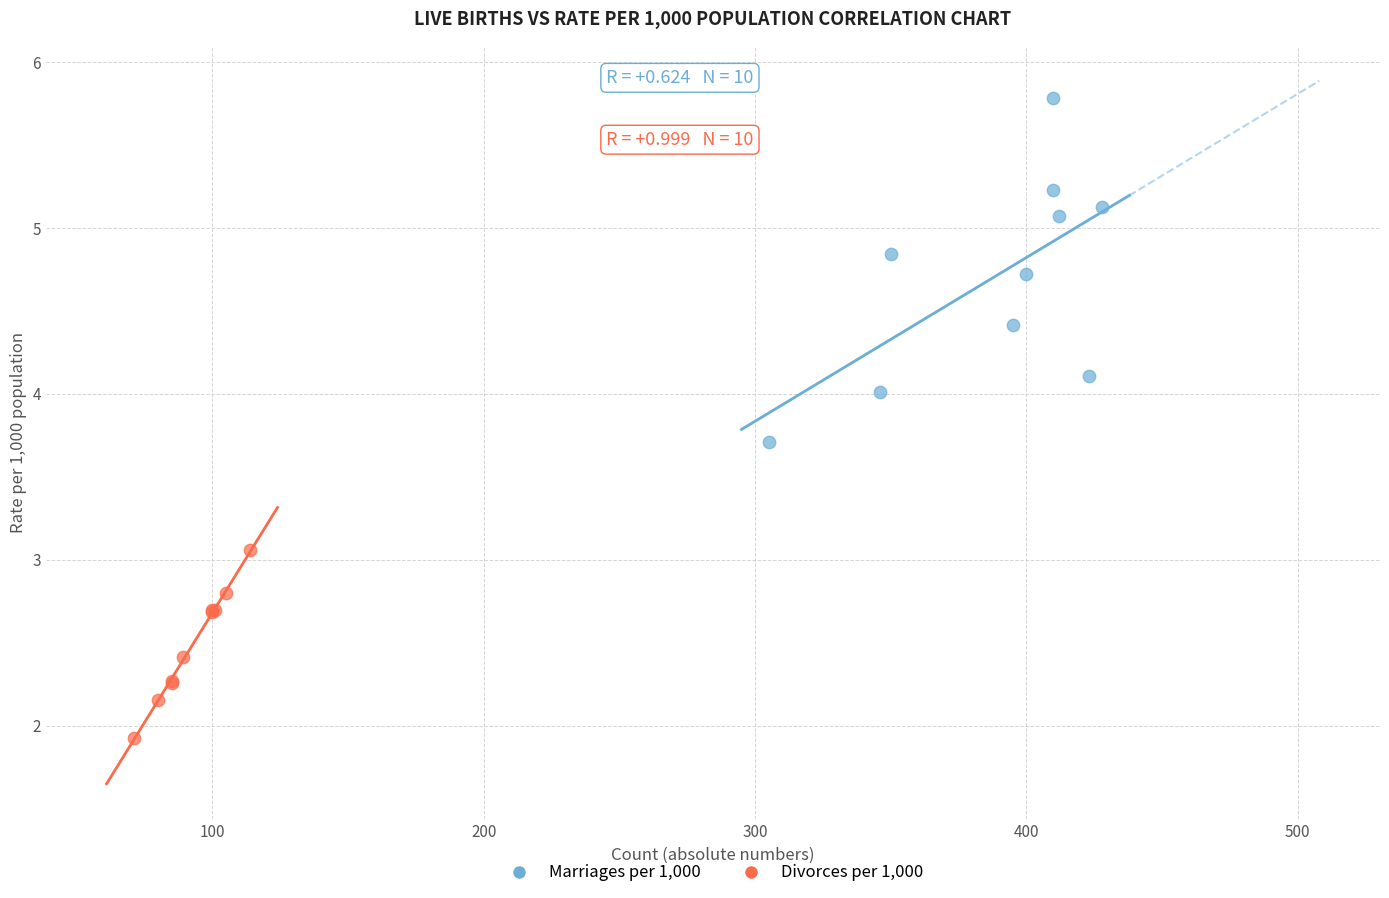

Which series contains the lowest Y value?

Divorces per 1,000